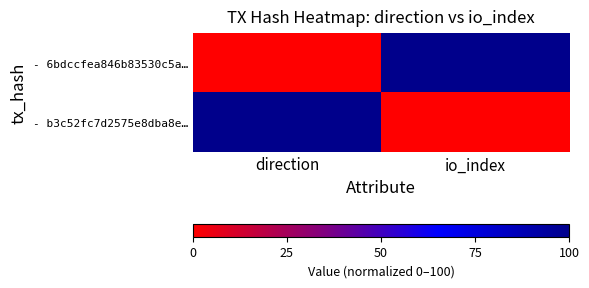

At which category is the sum across all series the highest?

direction